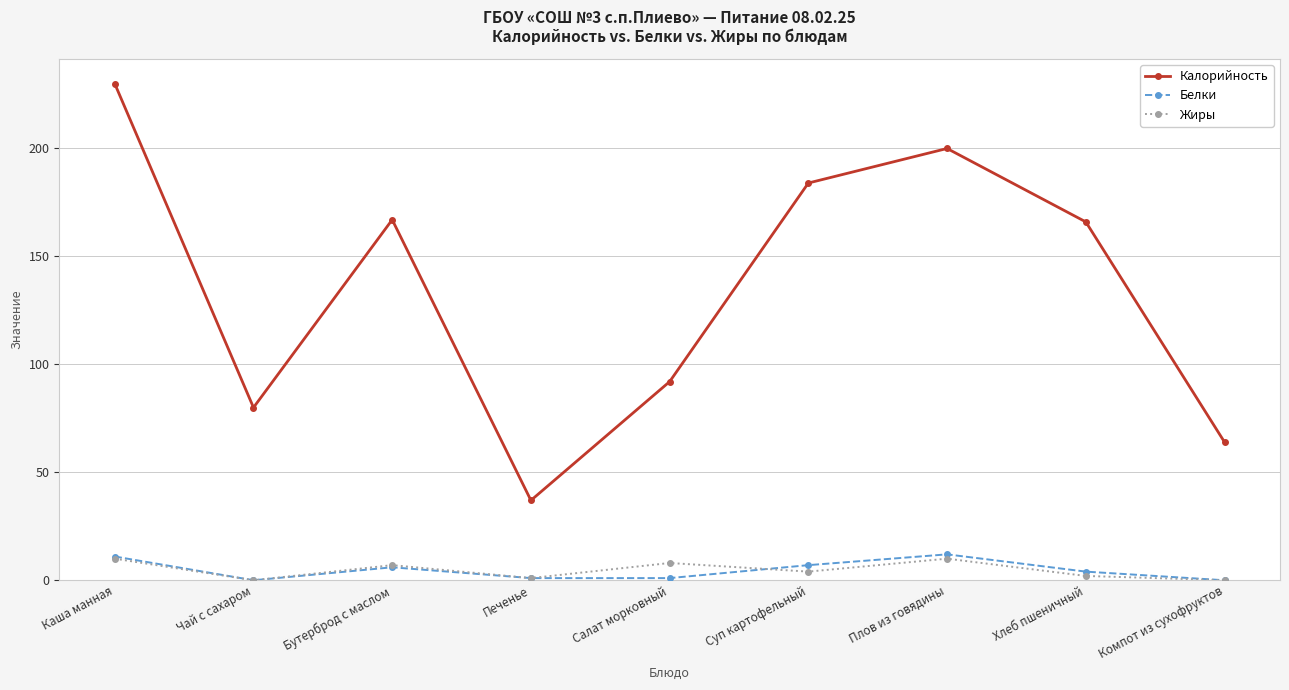

What are all the series names shown in the legend?

Калорийность, Белки, Жиры